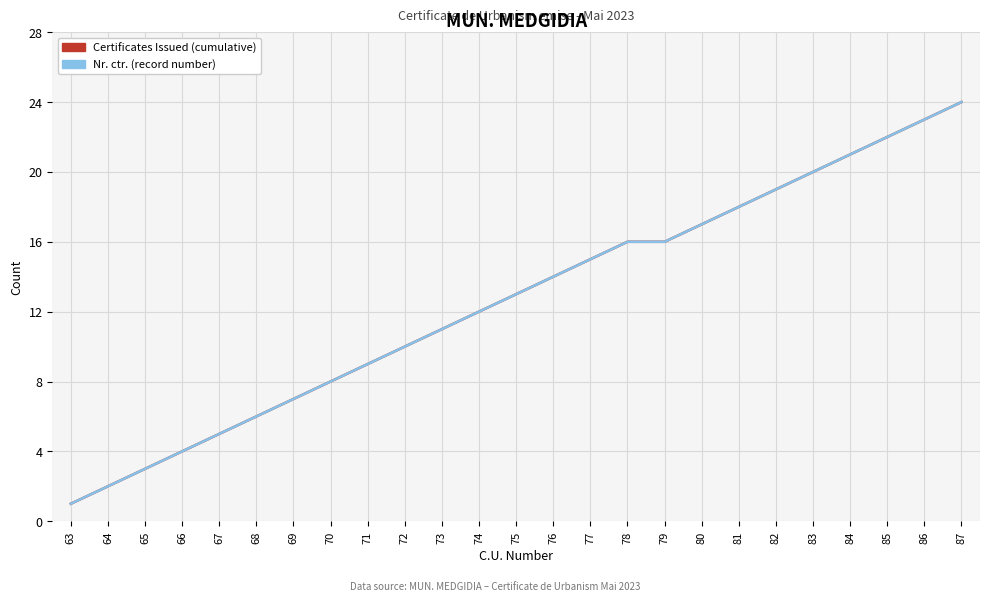

True or false: Certificates Issued (cumulative) and Nr. ctr. (record number) intersect in this chart.

False